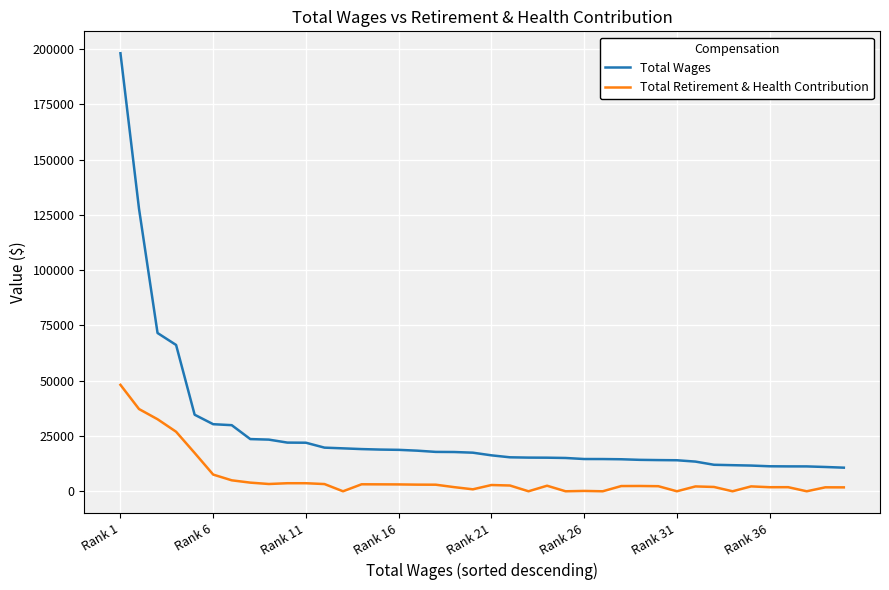

True or false: Total Wages and Total Retirement & Health Contribution intersect in this chart.

False